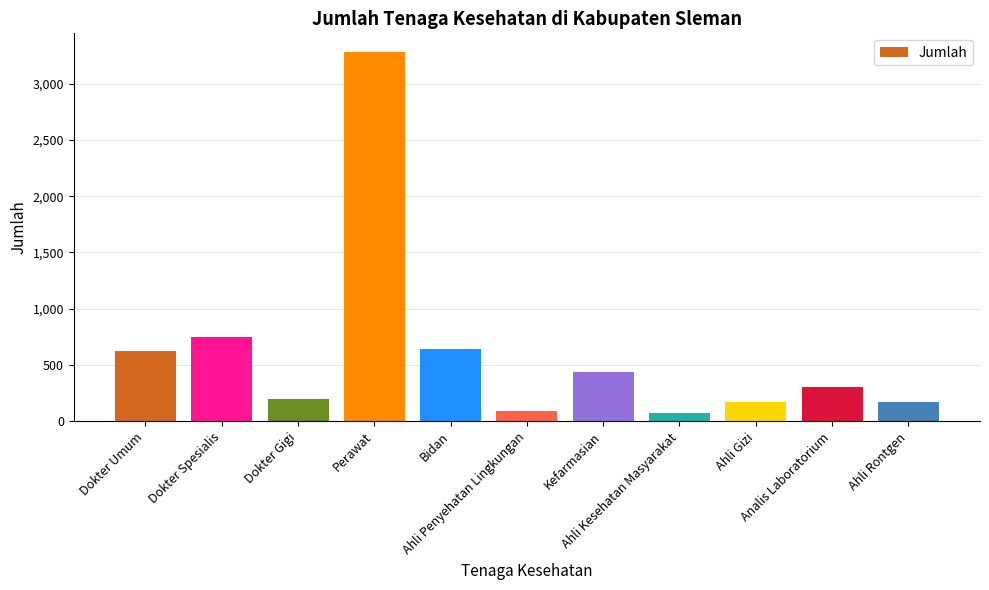

What is the greatest value displayed?

3282